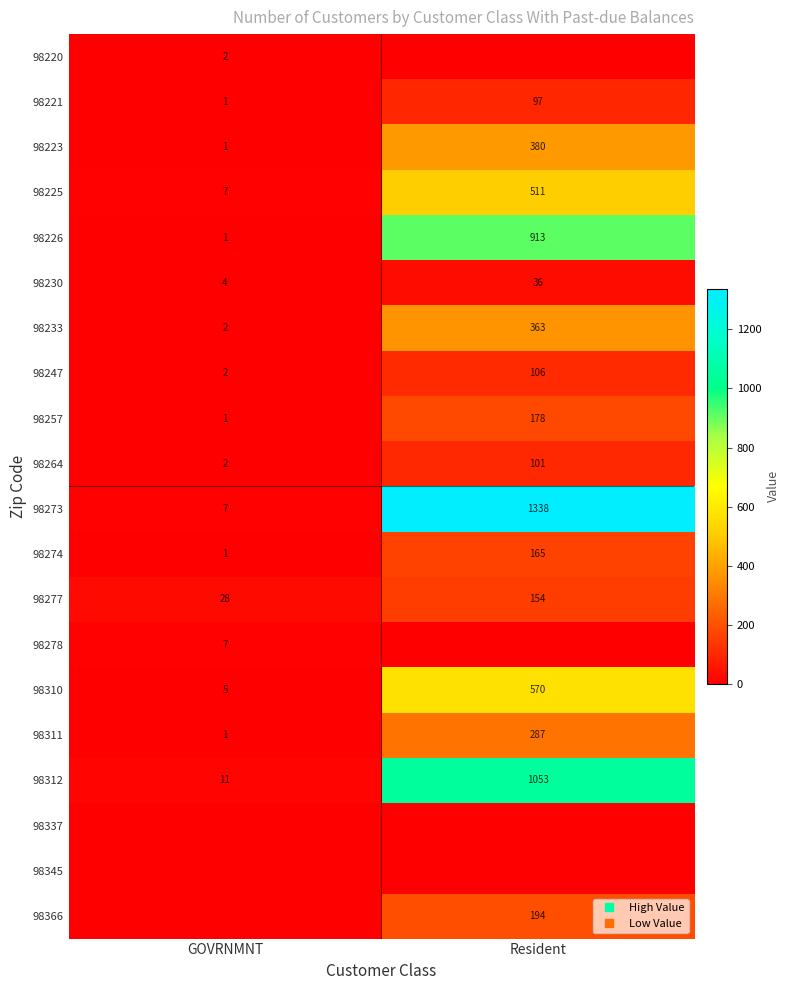

Is it true that 98220 equals -0.8 at Resident?

False